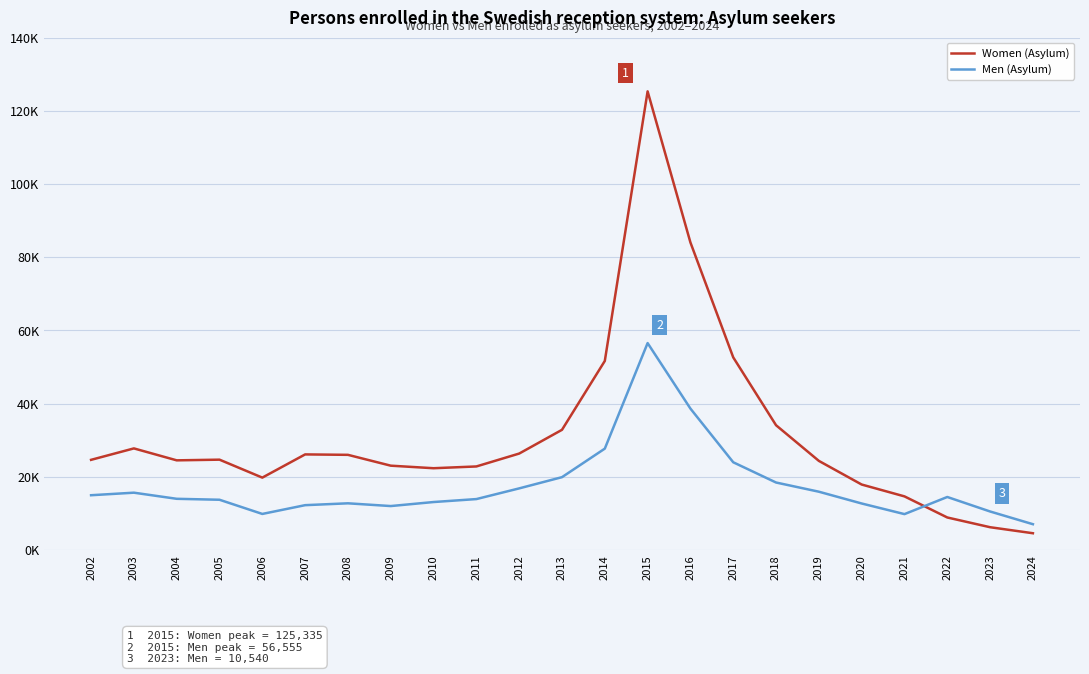

What are all the series names shown in the legend?

Women (Asylum), Men (Asylum)